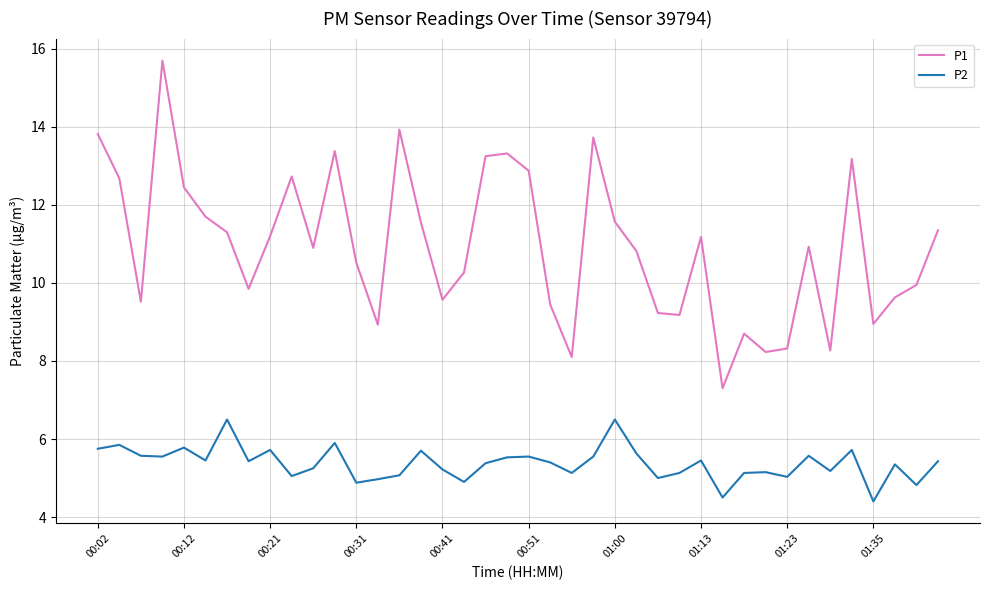

Rank the series by their maximum value, from lowest to highest.

P2, P1